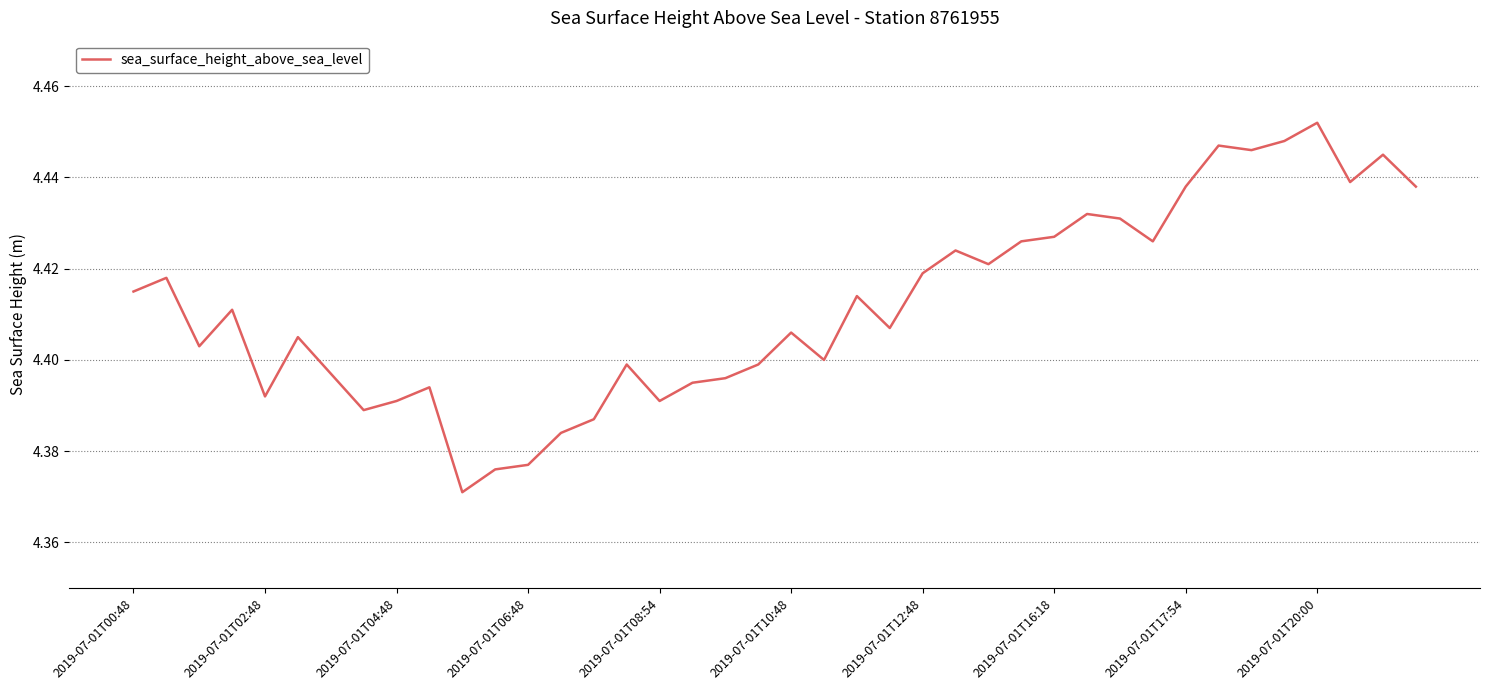

At which category does the chart reach its minimum across all series?

10